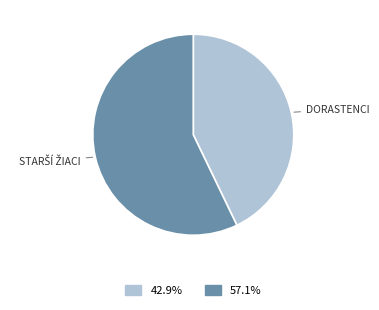

Is there a majority slice in this chart?

Yes